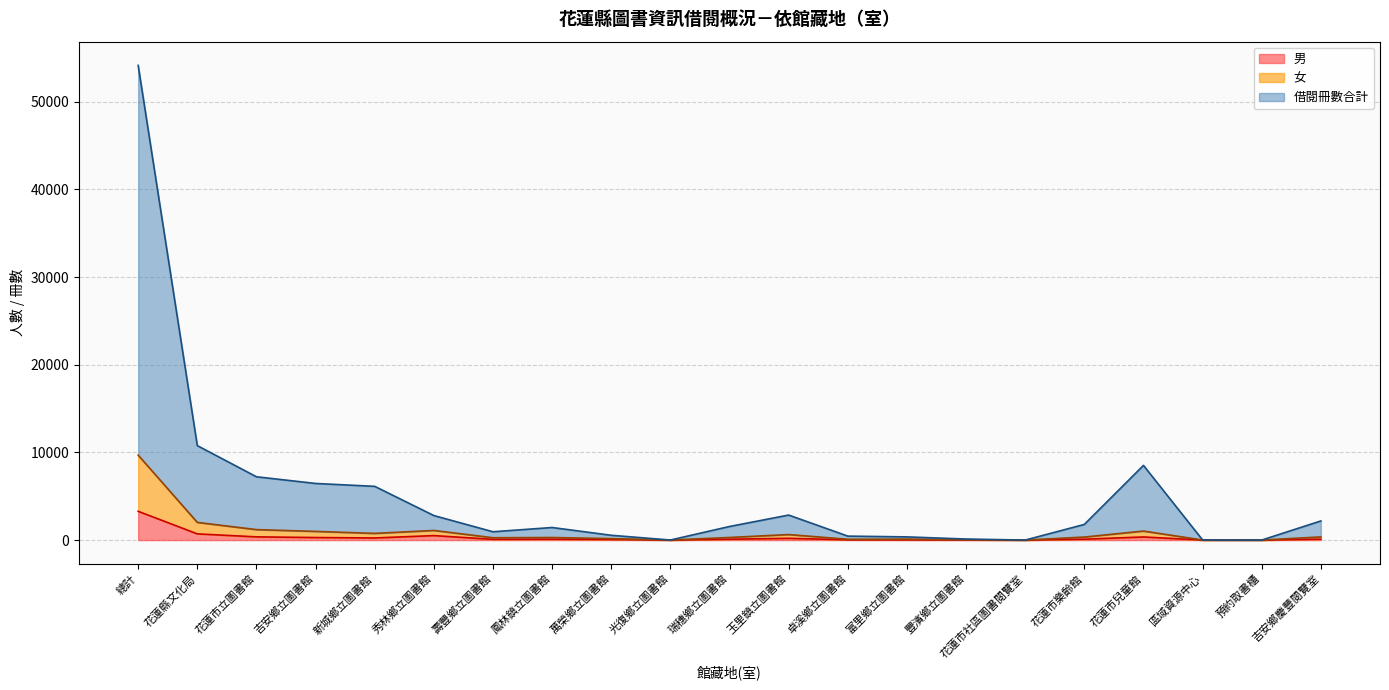

Is it true that 女 equals 5043 at 花蓮市社區圖書閱覽室?

False